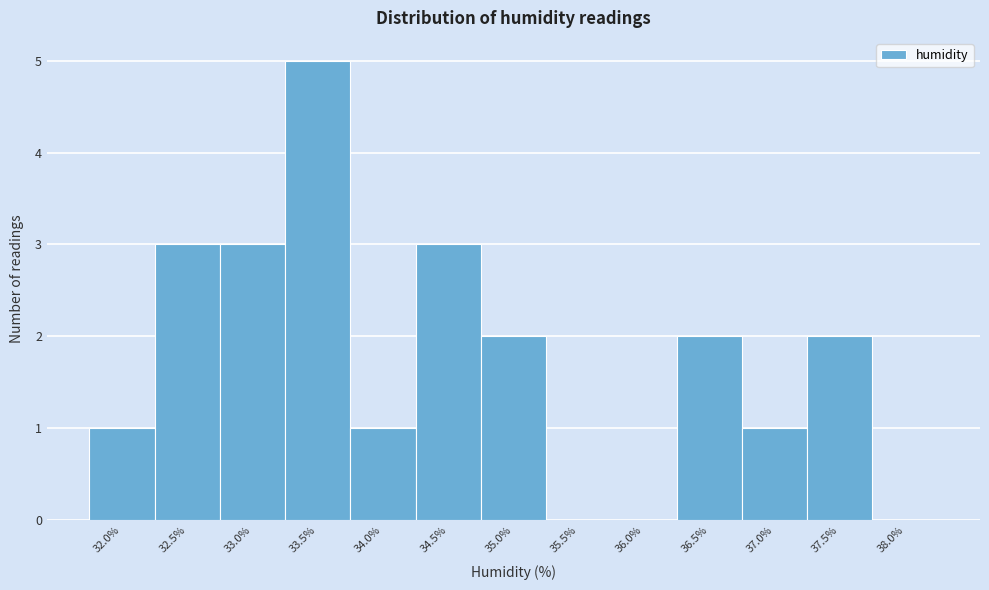

Reading left to right, extract all data points from this chart.

32.0%=1	32.5%=3	33.0%=3	33.5%=5	34.0%=1	34.5%=3	35.0%=2	35.5%=0	36.0%=0	36.5%=2	37.0%=1	37.5%=2	38.0%=0